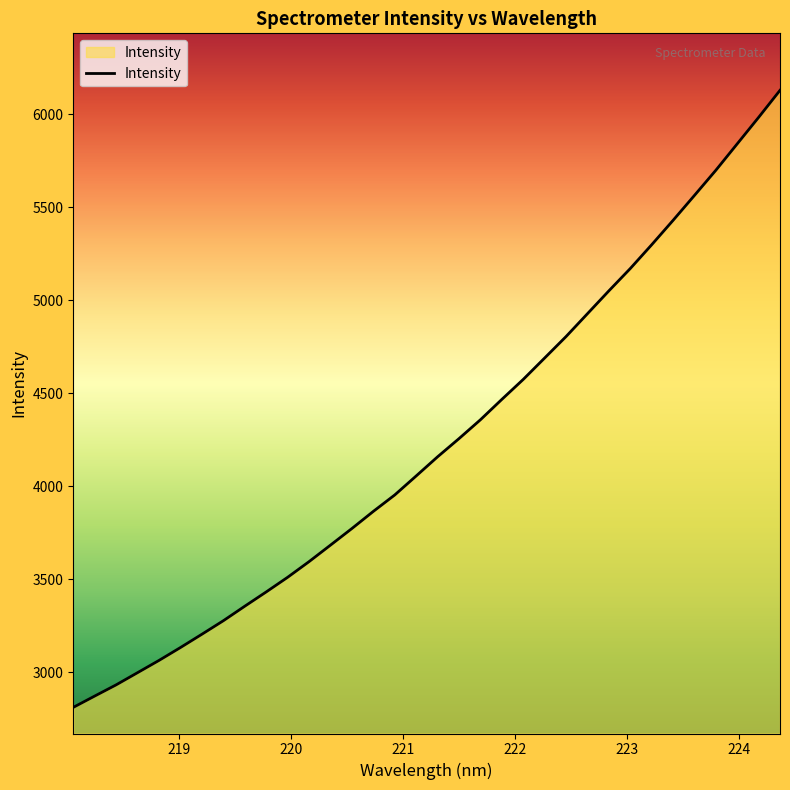

Reading left to right, what are all the values shown in this chart?

2810.3	2871.2	2931.5	2997.1	3062.9	3132.2	3203.6	3276.3	3354.4	3431.2	3509.9	3594.2	3682.9	3772.2	3864.4	3952.7	4054.8	4157.9	4255.7	4356.9	4466.6	4574.0	4689.1	4804.5	4927.4	5050.1	5170.2	5298.0	5429.3	5563.4	5698.7	5840.8	5983.1	6128.6